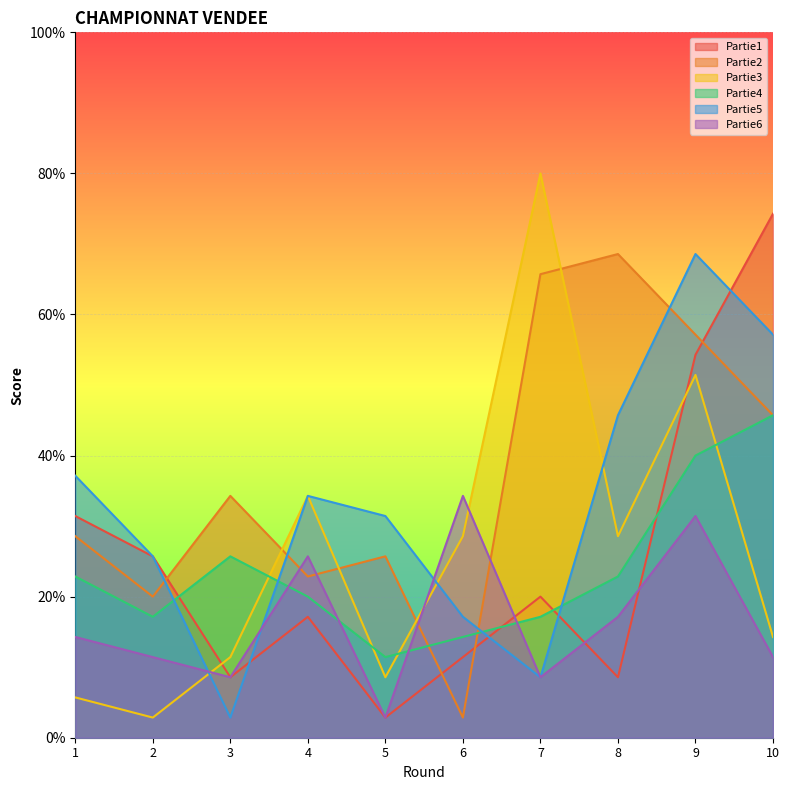

Reading left to right, transcribe all the data shown in this chart.

Partie1: 31.4	25.7	8.6	17.1	2.9	11.4	20.0	8.6	54.3	74.3
Partie2: 28.6	20.0	34.3	22.9	25.7	2.9	65.7	68.6	57.1	45.7
Partie3: 5.7	2.9	11.4	34.3	8.6	28.6	80.0	28.6	51.4	14.3
Partie4: 22.9	17.1	25.7	20.0	11.4	14.3	17.1	22.9	40.0	45.7
Partie5: 37.1	25.7	2.9	34.3	31.4	17.1	8.6	45.7	68.6	57.1
Partie6: 14.3	11.4	8.6	25.7	2.9	34.3	8.6	17.1	31.4	11.4